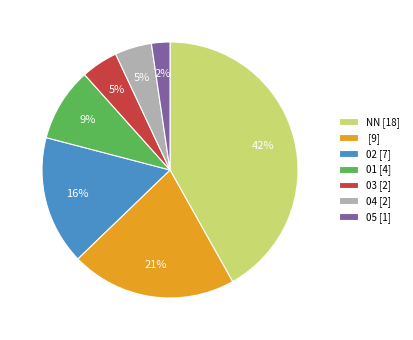

To the nearest percent, what percentage of the pie is 02 [7]?

16%